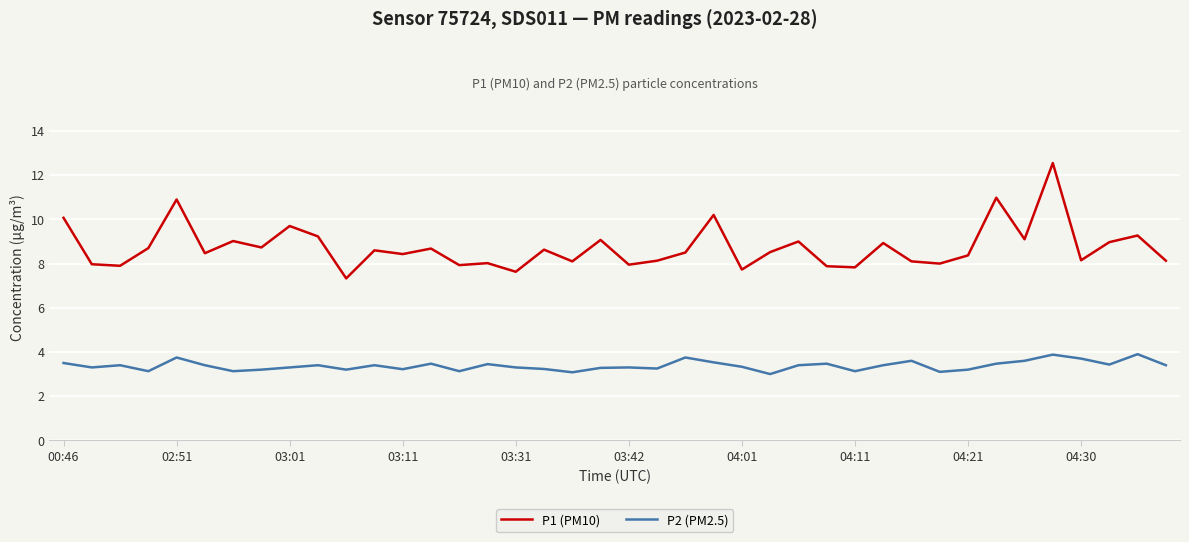

What is the highest value of the P2 (PM2.5) series?

3.9